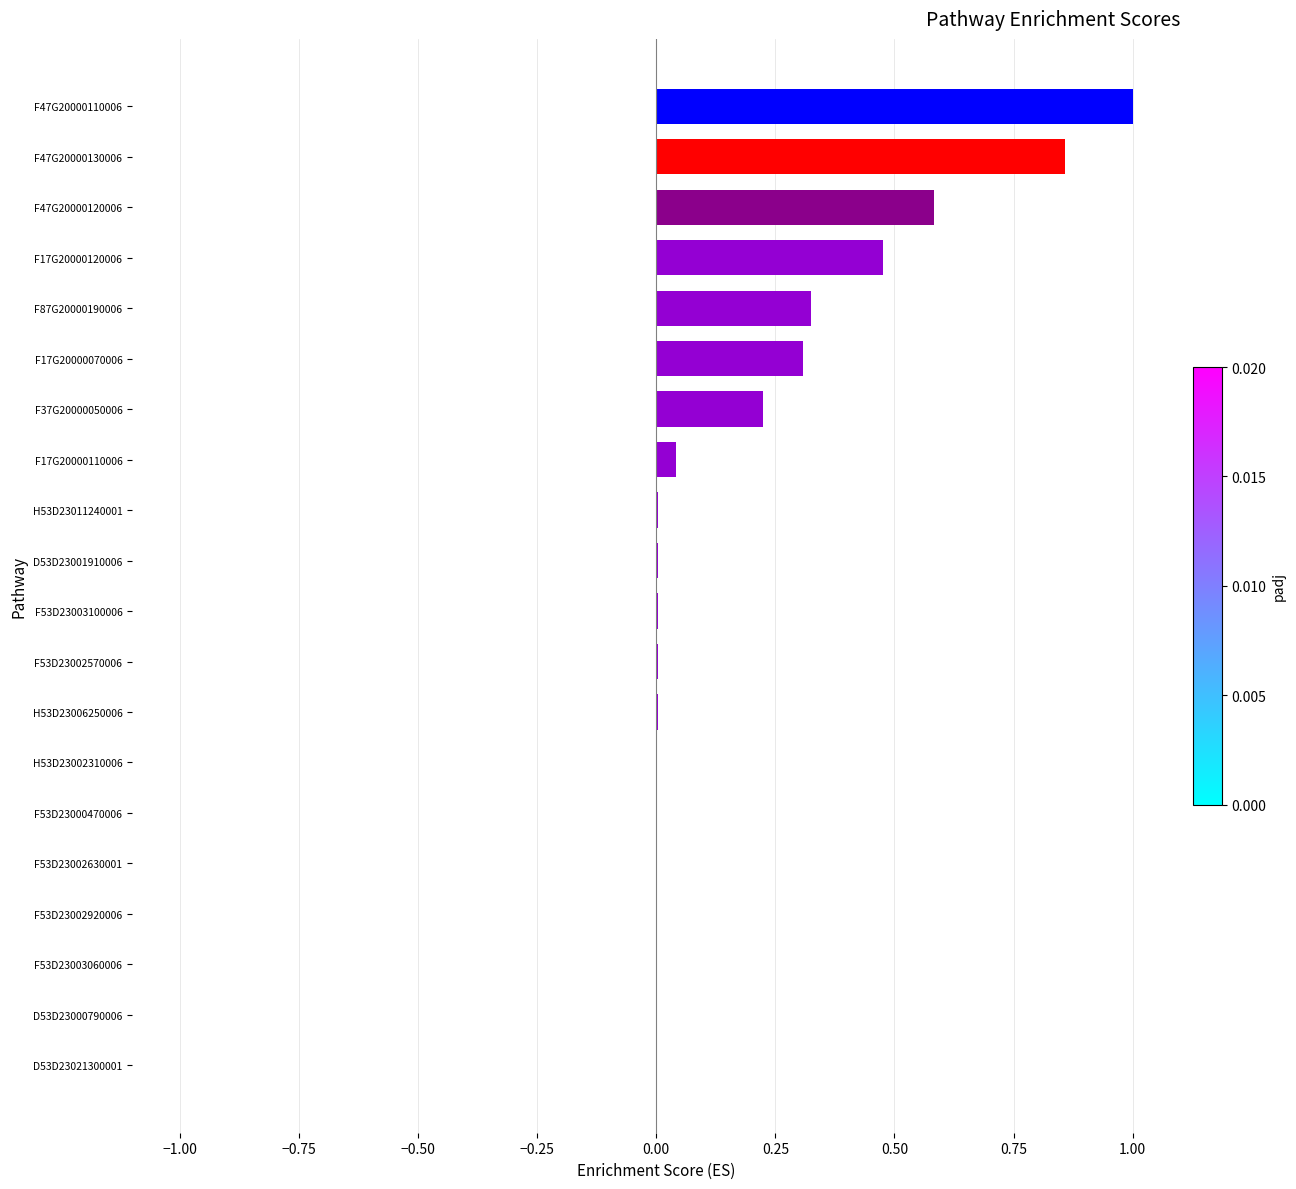

What is the change in value from F47G20000130006 to F47G20000110006?

+0.1